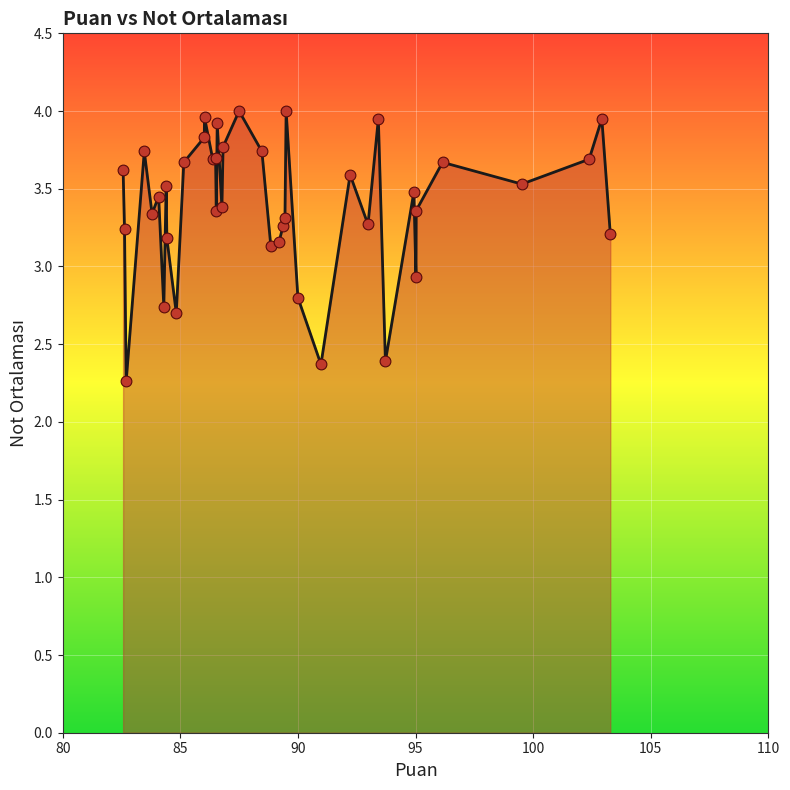

What is the smallest value displayed?

2.3